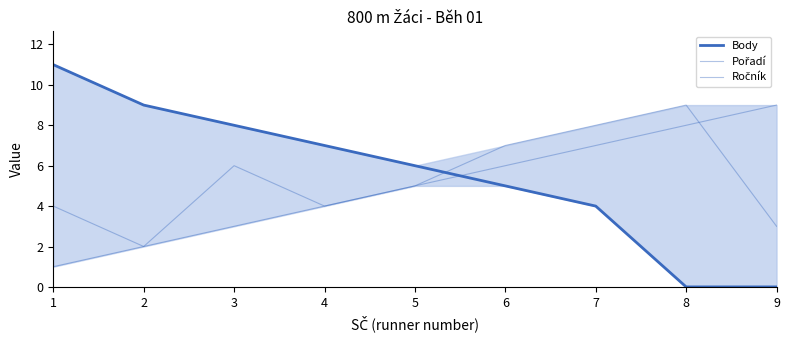

How many intersections are there between Pořadí and Ročník?

1